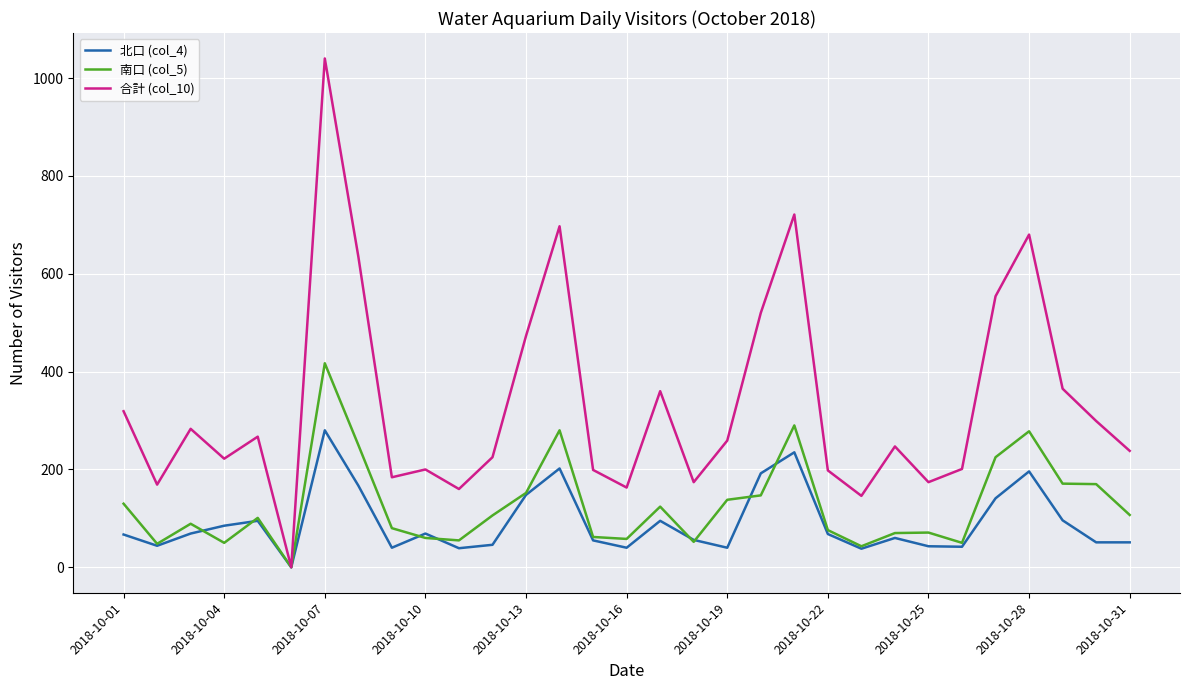

Which series has the largest total across all categories?

合計 (col_10)